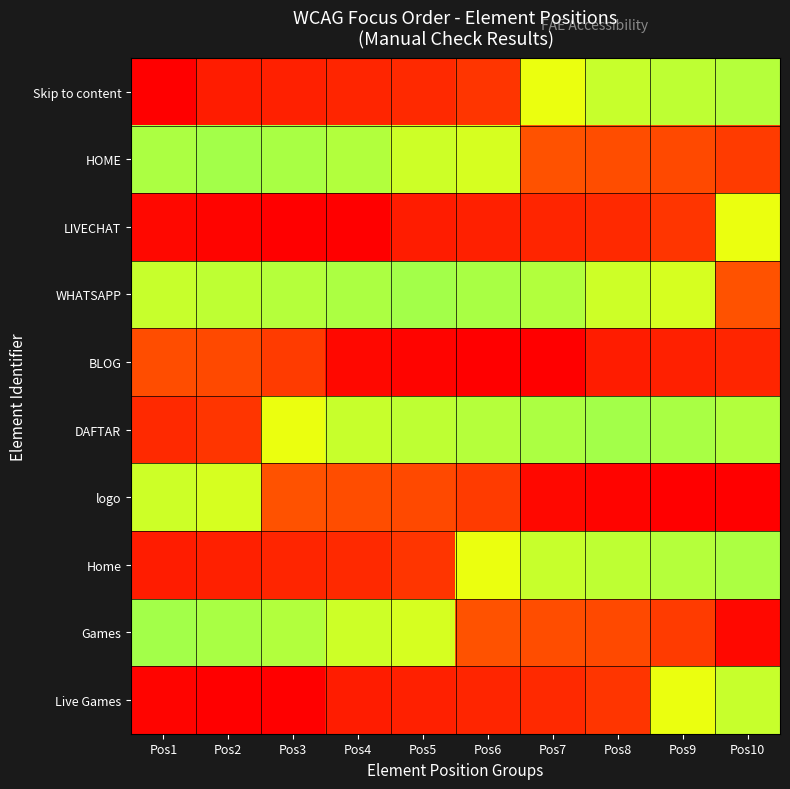

Which series has the largest range (max minus min)?

LIVECHAT